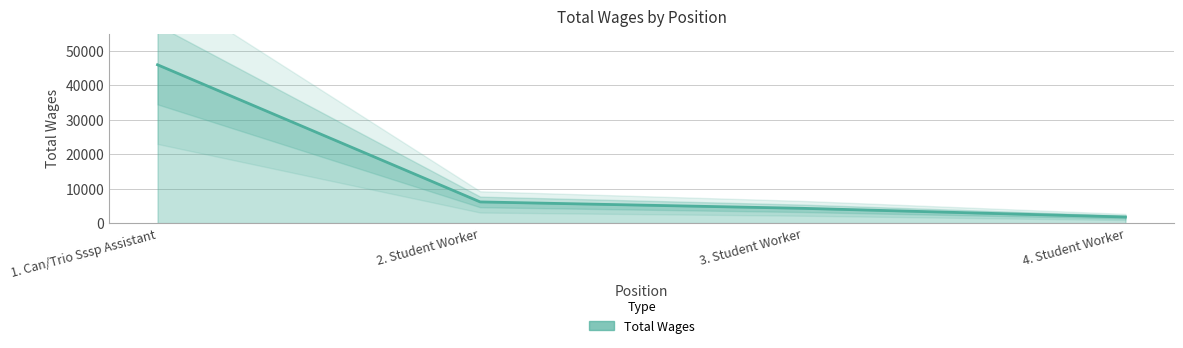

Reading left to right, list all the values displayed in this chart.

45945	6156	4296	1782